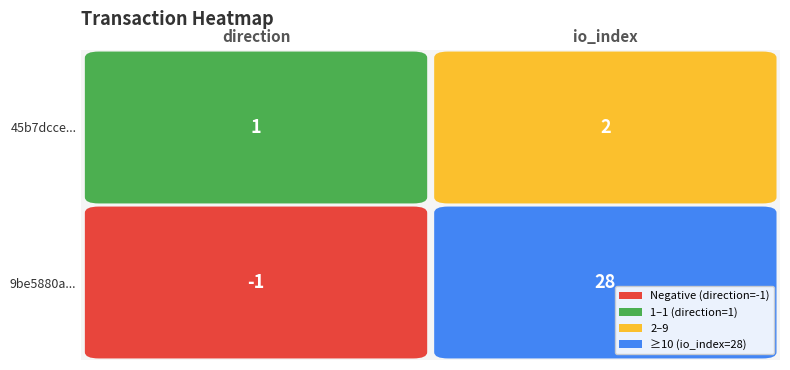

Reading left to right, extract all data points from this chart.

9be5880acb65465319b48adbebbe35386916aad: direction=-1	io_index=28
45b7dcce72e1f44f14e850f5e5361b6b8b1d15c: direction=1	io_index=2